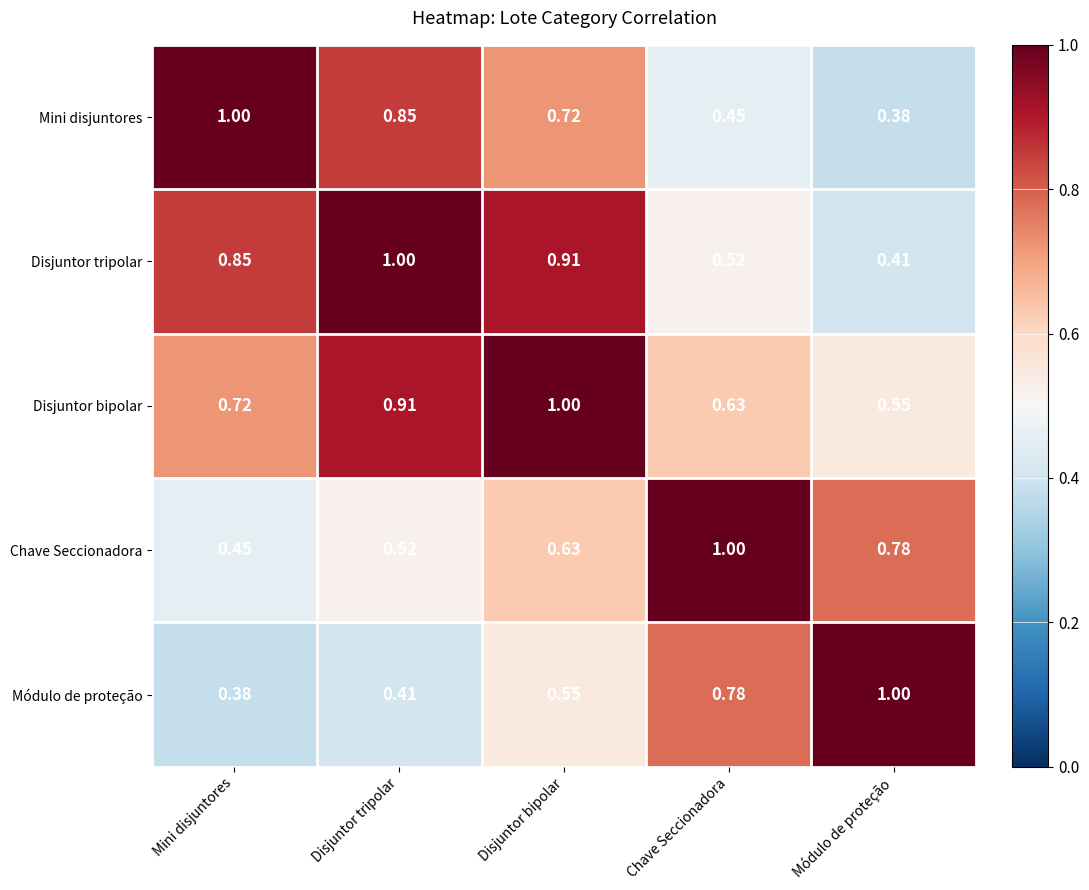

At which category is the sum across all series the highest?

Disjuntor bipolar